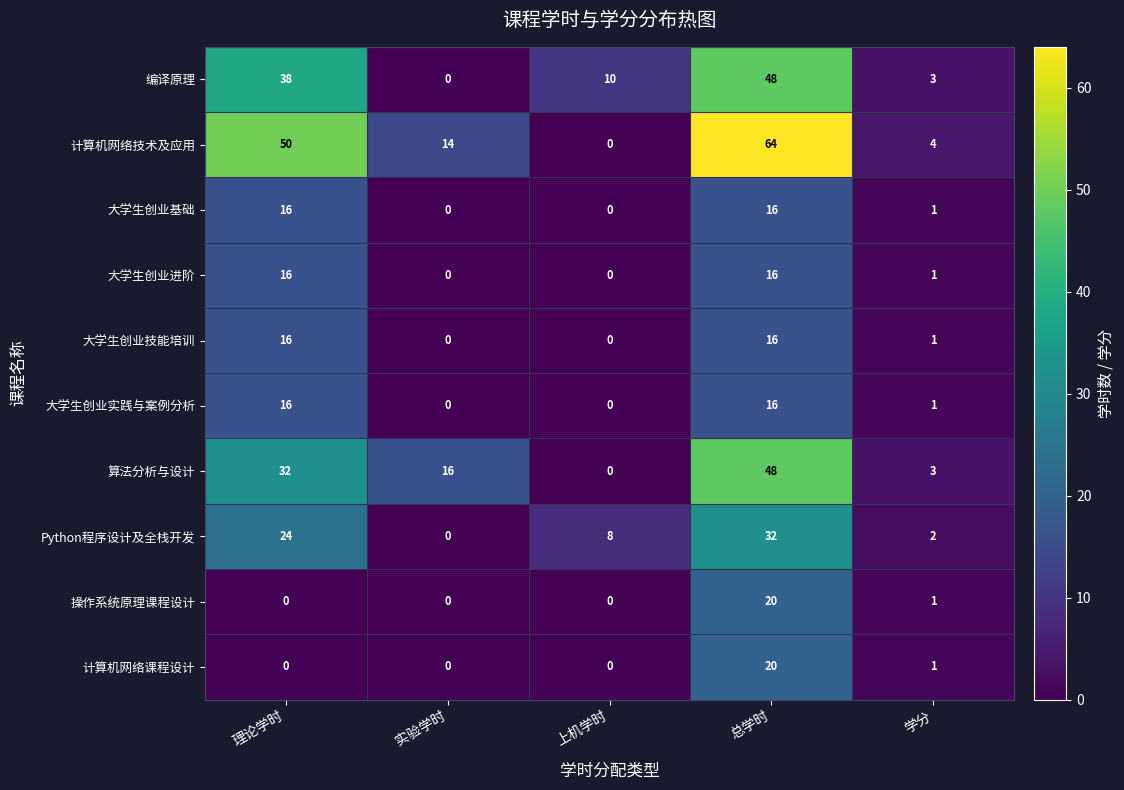

Read the 算法分析与设计 value at 实验学时.

16